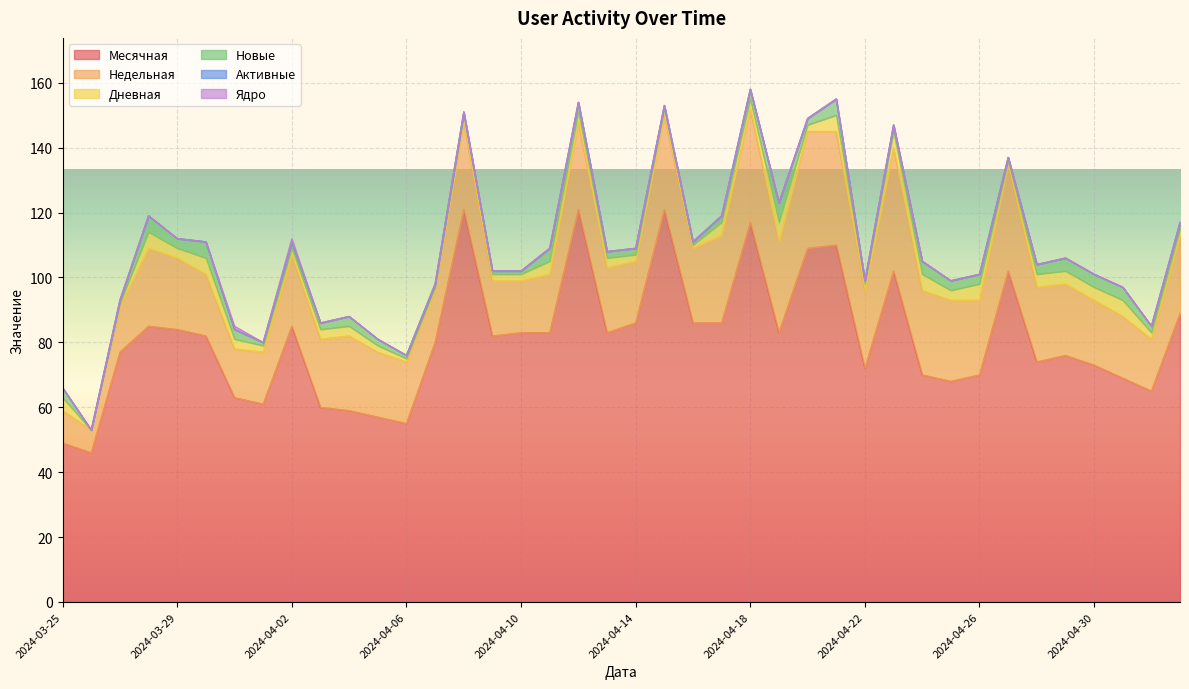

Reading right to left, what are all the values shown in this chart?

Месячная: 2024-03-27=77	2024-03-26=46	2024-03-25=49	2024-03-30=82	2024-03-29=84	2024-03-28=85	2024-04-06=55	2024-04-05=57	2024-04-04=59	2024-04-03=60	2024-04-02=85	2024-04-01=61	2024-03-31=63	2024-05-03=89	2024-05-02=65	2024-05-01=69	2024-04-30=73	2024-04-29=76	2024-04-28=74	2024-04-27=102	2024-04-26=70	2024-04-25=68	2024-04-24=70	2024-04-23=102	2024-04-22=72	2024-04-21=110	2024-04-20=109	2024-04-19=83	2024-04-18=117	2024-04-17=86	2024-04-16=86	2024-04-15=121	2024-04-14=86	2024-04-13=83	2024-04-12=121	2024-04-11=83	2024-04-10=83	2024-04-09=82	2024-04-08=121	2024-04-07=80
Недельная: 2024-03-27=14	2024-03-26=7	2024-03-25=10	2024-03-30=19	2024-03-29=22	2024-03-28=24	2024-04-06=19	2024-04-05=20	2024-04-04=23	2024-04-03=21	2024-04-02=22	2024-04-01=16	2024-03-31=15	2024-05-03=24	2024-05-02=16	2024-05-01=19	2024-04-30=20	2024-04-29=22	2024-04-28=23	2024-04-27=33	2024-04-26=23	2024-04-25=25	2024-04-24=26	2024-04-23=38	2024-04-22=24	2024-04-21=35	2024-04-20=36	2024-04-19=28	2024-04-18=35	2024-04-17=27	2024-04-16=23	2024-04-15=29	2024-04-14=19	2024-04-13=20	2024-04-12=27	2024-04-11=18	2024-04-10=16	2024-04-09=17	2024-04-08=27	2024-04-07=16
Дневная: 2024-03-27=1	2024-03-26=0	2024-03-25=4	2024-03-30=5	2024-03-29=3	2024-03-28=5	2024-04-06=1	2024-04-05=2	2024-04-04=3	2024-04-03=3	2024-04-02=2	2024-04-01=2	2024-03-31=3	2024-05-03=2	2024-05-02=2	2024-05-01=5	2024-04-30=4	2024-04-29=4	2024-04-28=4	2024-04-27=1	2024-04-26=5	2024-04-25=3	2024-04-24=5	2024-04-23=5	2024-04-22=2	2024-04-21=5	2024-04-20=2	2024-04-19=6	2024-04-18=3	2024-04-17=4	2024-04-16=1	2024-04-15=2	2024-04-14=2	2024-04-13=3	2024-04-12=3	2024-04-11=4	2024-04-10=2	2024-04-09=2	2024-04-08=2	2024-04-07=1
Новые: 2024-03-27=1	2024-03-26=0	2024-03-25=3	2024-03-30=5	2024-03-29=3	2024-03-28=5	2024-04-06=1	2024-04-05=2	2024-04-04=3	2024-04-03=2	2024-04-02=2	2024-04-01=1	2024-03-31=3	2024-05-03=2	2024-05-02=2	2024-05-01=4	2024-04-30=4	2024-04-29=4	2024-04-28=3	2024-04-27=1	2024-04-26=3	2024-04-25=3	2024-04-24=4	2024-04-23=2	2024-04-22=1	2024-04-21=5	2024-04-20=2	2024-04-19=6	2024-04-18=3	2024-04-17=2	2024-04-16=1	2024-04-15=1	2024-04-14=2	2024-04-13=2	2024-04-12=3	2024-04-11=4	2024-04-10=1	2024-04-09=1	2024-04-08=1	2024-04-07=1
Активные: 2024-03-27=0	2024-03-26=0	2024-03-25=0	2024-03-30=0	2024-03-29=0	2024-03-28=0	2024-04-06=0	2024-04-05=0	2024-04-04=0	2024-04-03=0	2024-04-02=0	2024-04-01=0	2024-03-31=0	2024-05-03=0	2024-05-02=0	2024-05-01=0	2024-04-30=0	2024-04-29=0	2024-04-28=0	2024-04-27=0	2024-04-26=0	2024-04-25=0	2024-04-24=0	2024-04-23=0	2024-04-22=0	2024-04-21=0	2024-04-20=0	2024-04-19=0	2024-04-18=0	2024-04-17=0	2024-04-16=0	2024-04-15=0	2024-04-14=0	2024-04-13=0	2024-04-12=0	2024-04-11=0	2024-04-10=0	2024-04-09=0	2024-04-08=0	2024-04-07=0
Ядро: 2024-03-27=0	2024-03-26=0	2024-03-25=0	2024-03-30=0	2024-03-29=0	2024-03-28=0	2024-04-06=0	2024-04-05=0	2024-04-04=0	2024-04-03=0	2024-04-02=1	2024-04-01=0	2024-03-31=1	2024-05-03=0	2024-05-02=0	2024-05-01=0	2024-04-30=0	2024-04-29=0	2024-04-28=0	2024-04-27=0	2024-04-26=0	2024-04-25=0	2024-04-24=0	2024-04-23=0	2024-04-22=0	2024-04-21=0	2024-04-20=0	2024-04-19=0	2024-04-18=0	2024-04-17=0	2024-04-16=0	2024-04-15=0	2024-04-14=0	2024-04-13=0	2024-04-12=0	2024-04-11=0	2024-04-10=0	2024-04-09=0	2024-04-08=0	2024-04-07=0